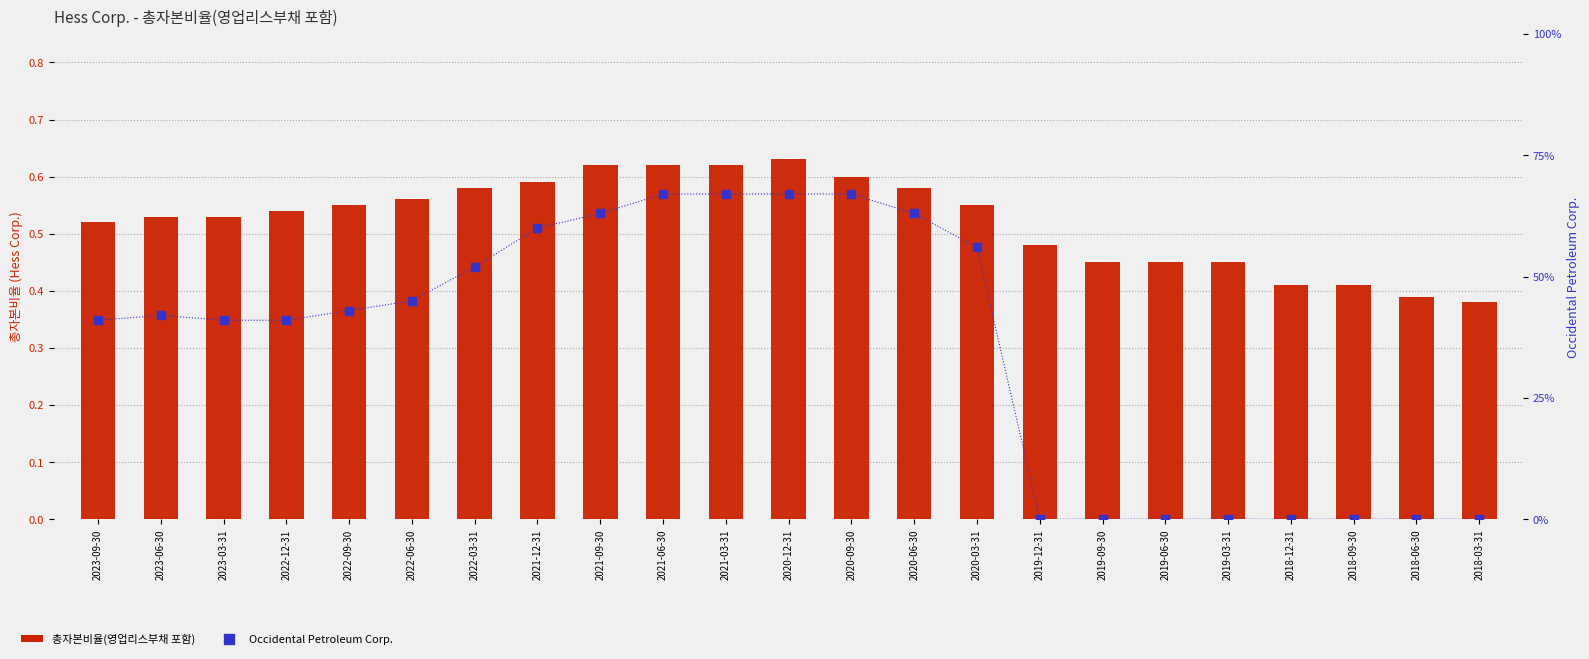

Which series reaches the maximum Y coordinate?

Occidental Petroleum Corp.